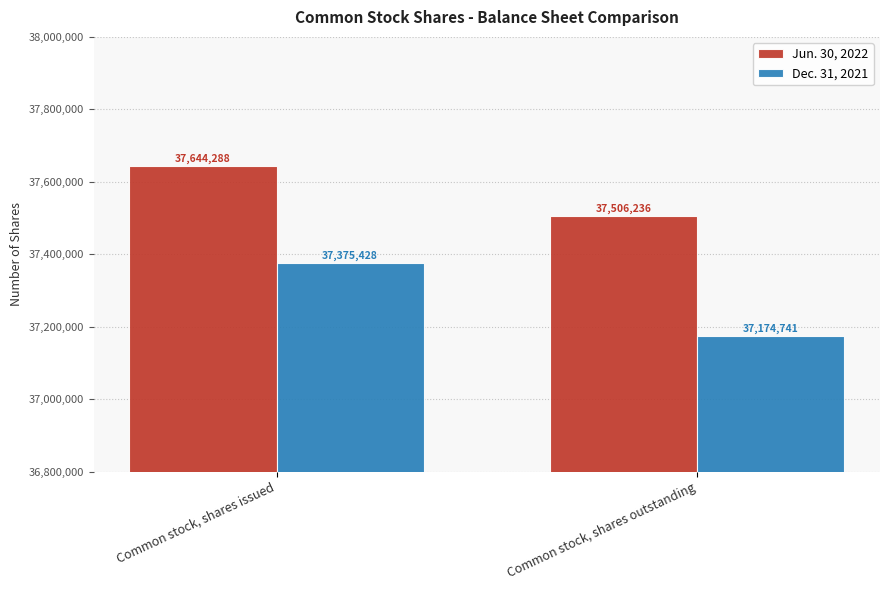

What position from the left is Common stock, shares issued?

1